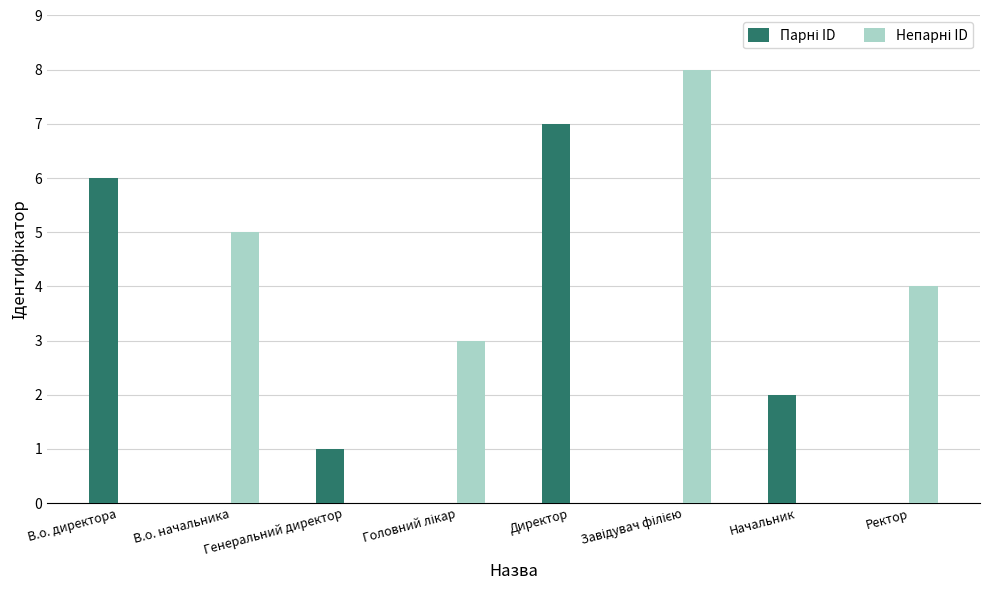

What is the total value across all series at В.о. начальника?

5